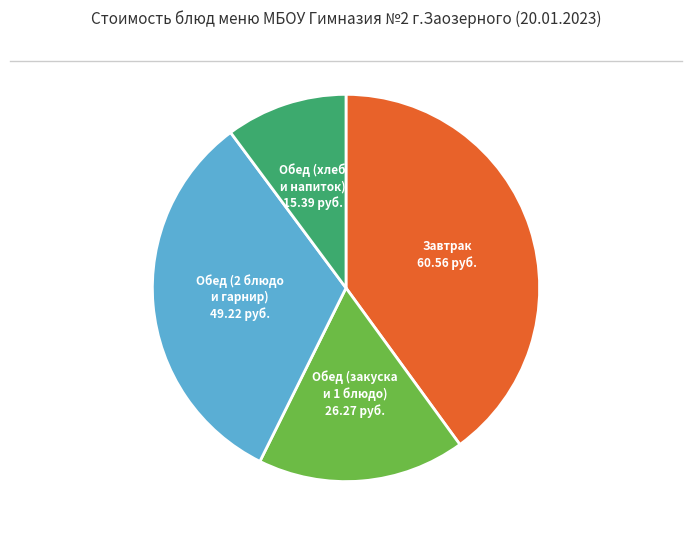

The Обед (хлеб и напиток) slice represents 18% of the pie. True or false?

False